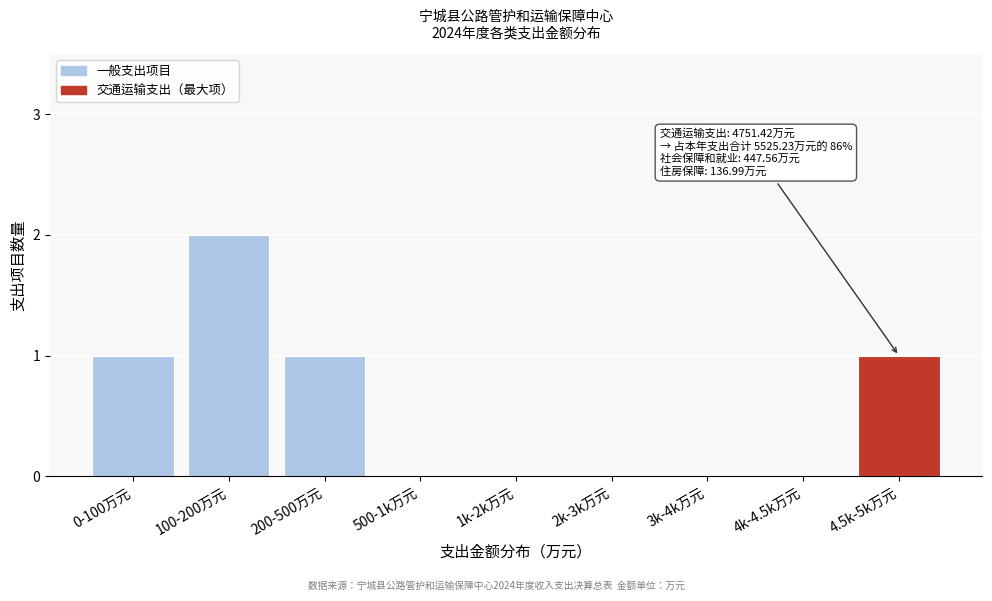

Reading right to left, extract all data points from this chart.

4.5k-5k万元=1	4k-4.5k万元=0	3k-4k万元=0	2k-3k万元=0	1k-2k万元=0	500-1k万元=0	200-500万元=1	100-200万元=2	0-100万元=1